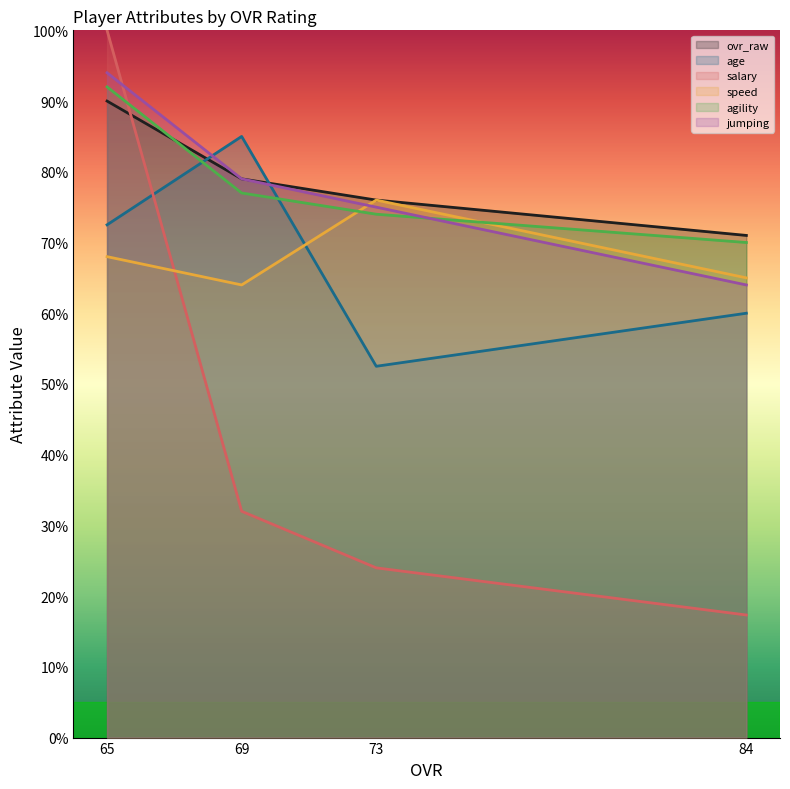

How many series are shown in this chart?

6